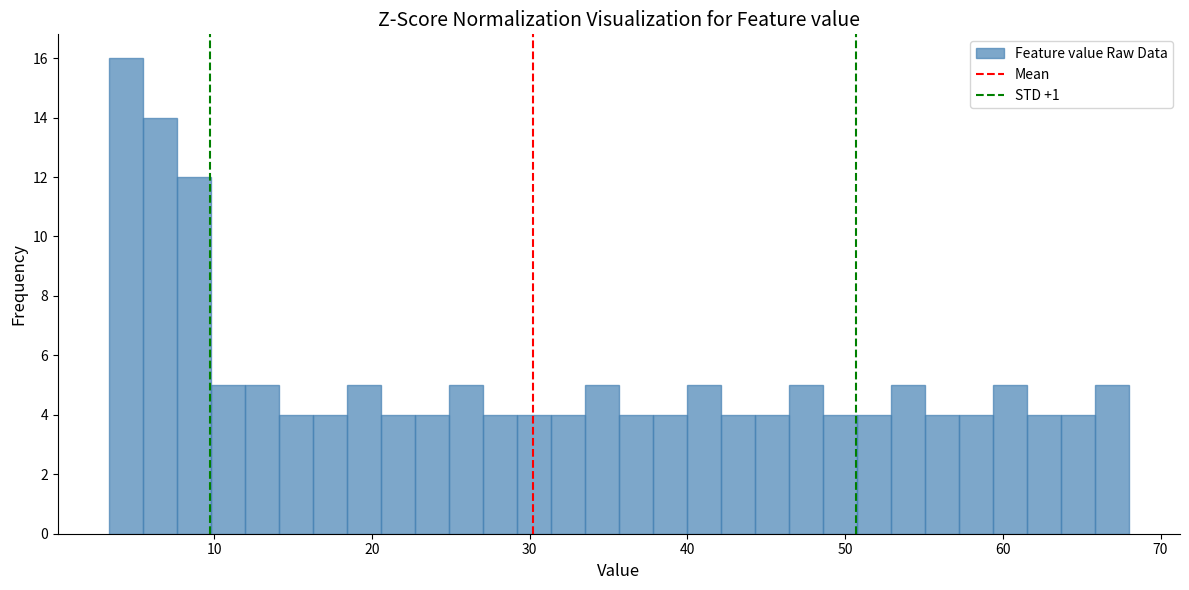

Read against the x-axis, roughly where is the centre of the tallest bar?

4